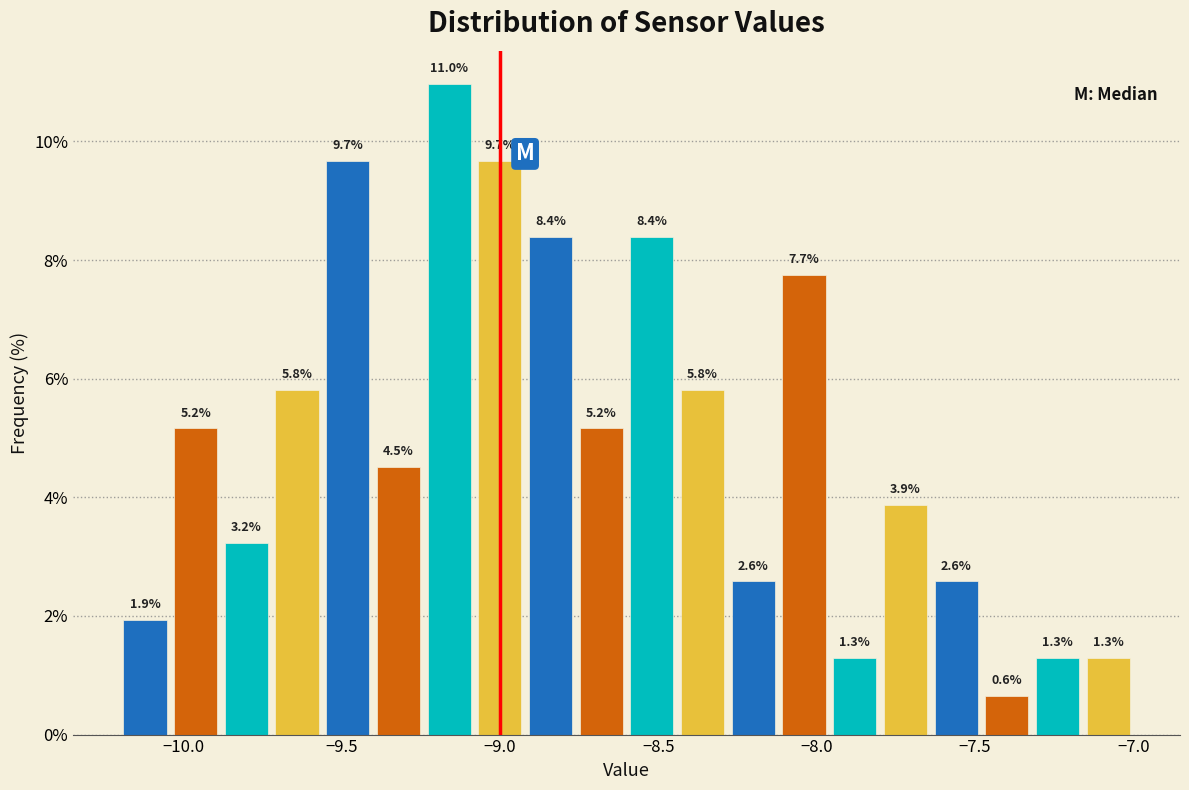

Read against the x-axis, roughly where is the centre of the tallest bar?

-9.15